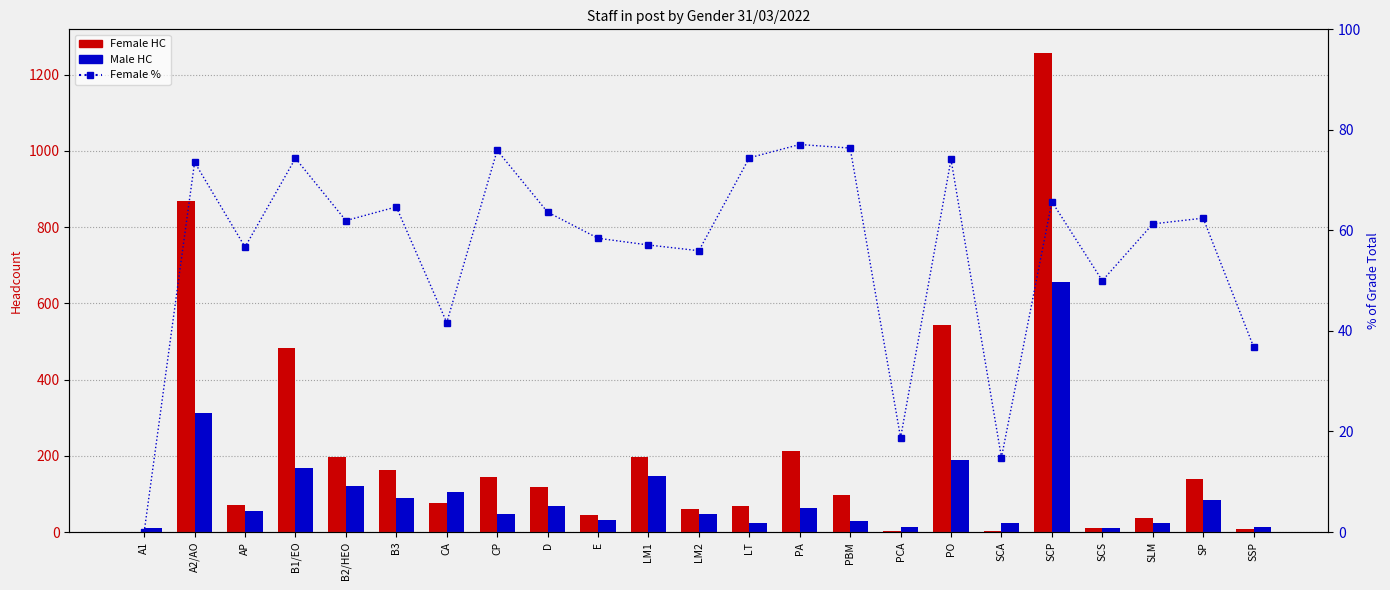

At D, list the series in order from smallest to largest.

Female %, Male HC, Female HC